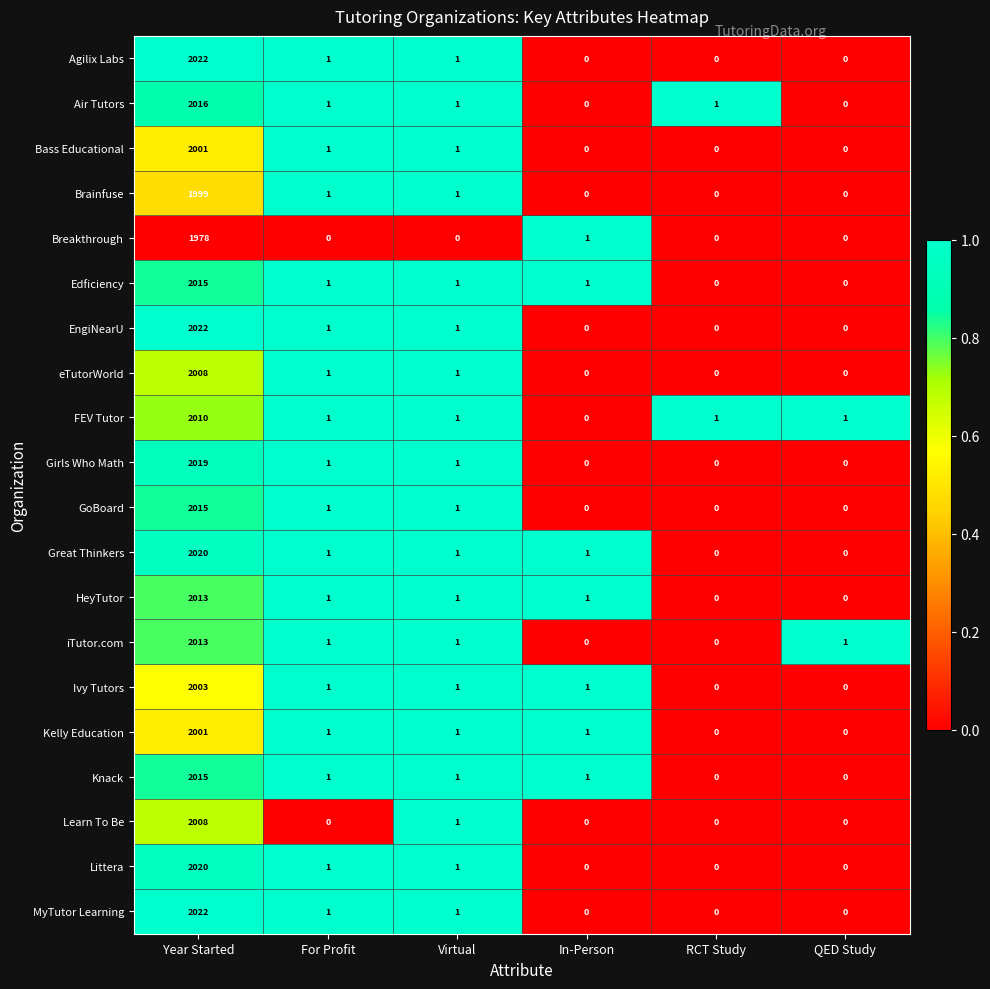

What is the spread (max minus min) of values at Year Started?

44